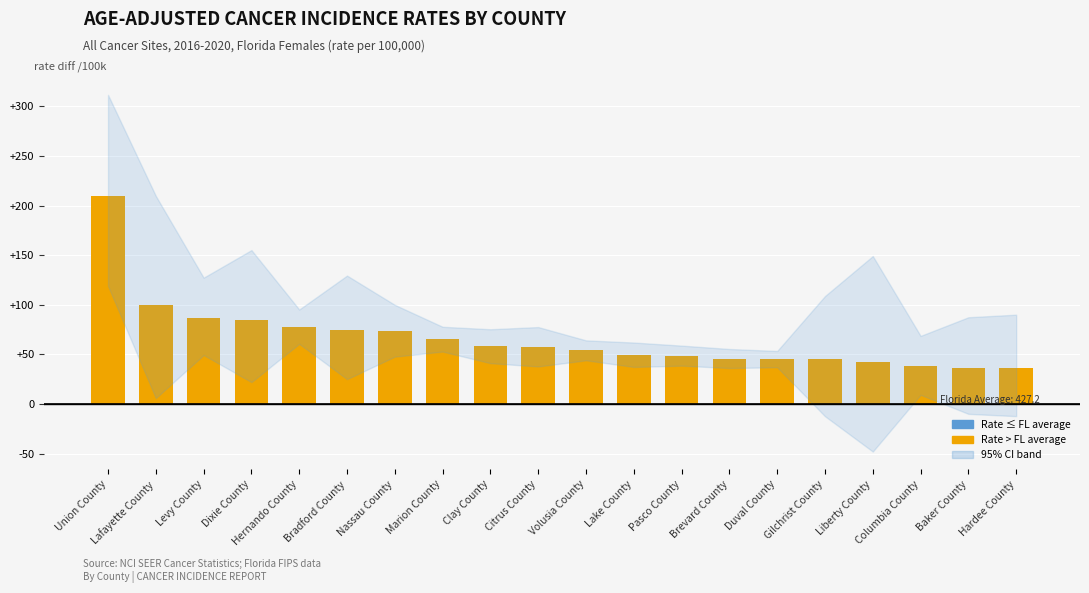

Where does the data first go above 57?

Union County